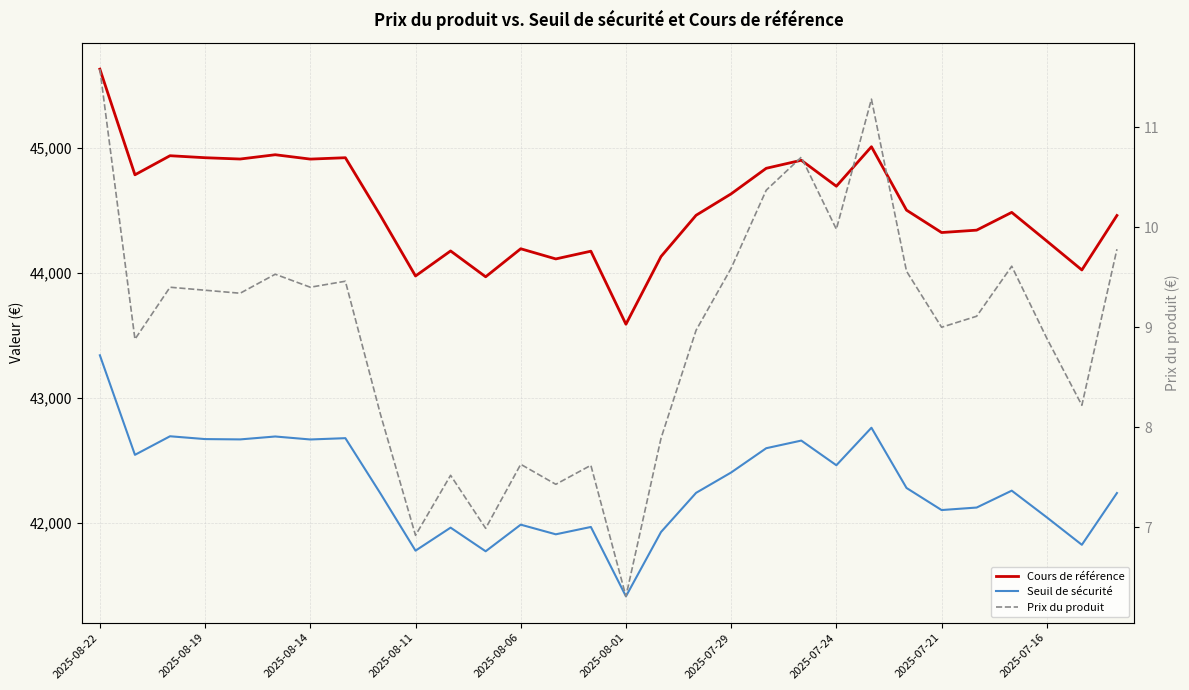

Is the value of Cours de référence at 19 greater than the value of Prix du produit at 12?

Yes